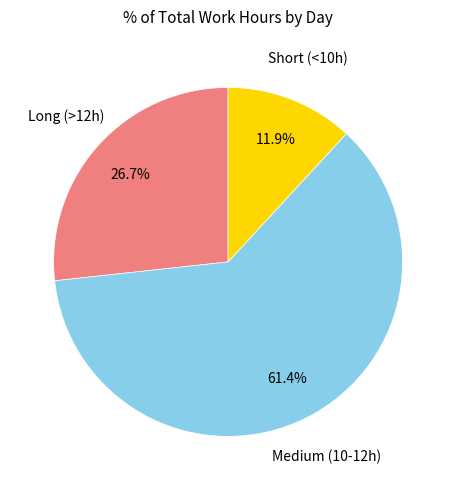

Does any single category account for the majority?

Yes